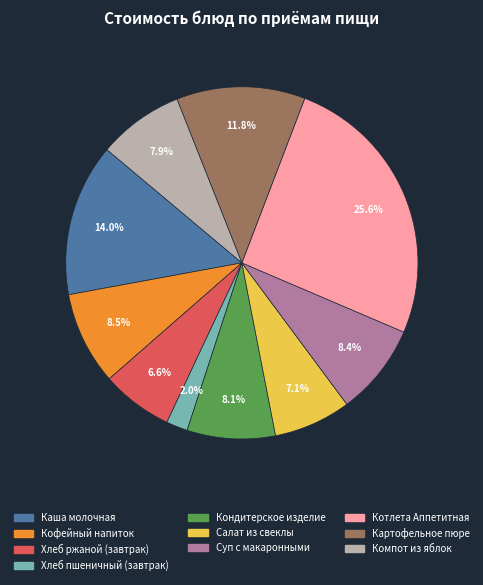

Which has a higher value, Хлеб ржаной (завтрак) or Компот из яблок?

Компот из яблок